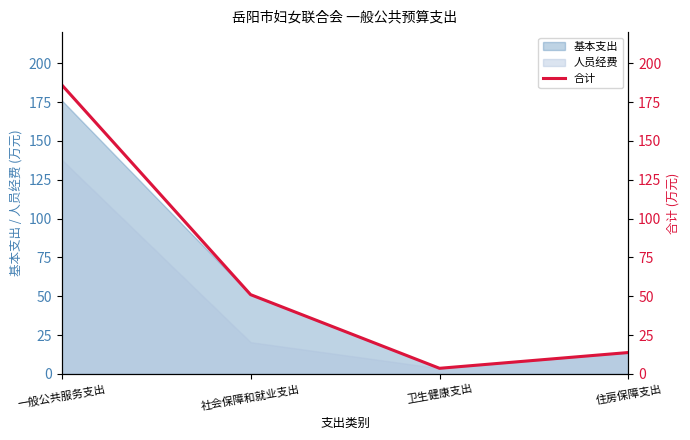

True or false: the data shows 3.6 at 卫生健康支出.

True